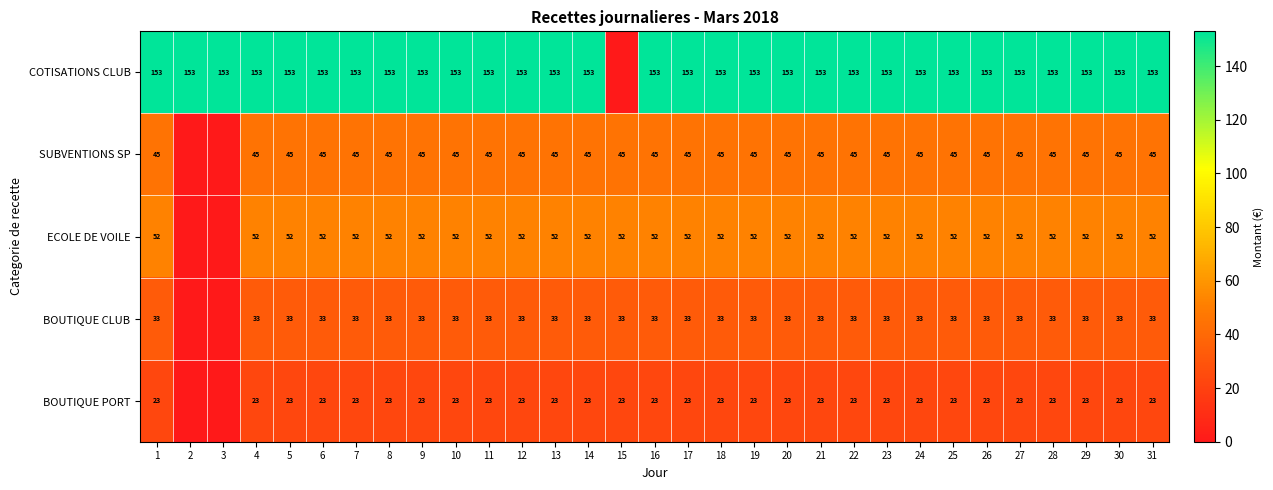

Is the value of SUBVENTIONS SP at 5 greater than the value of BOUTIQUE CLUB at 30?

Yes